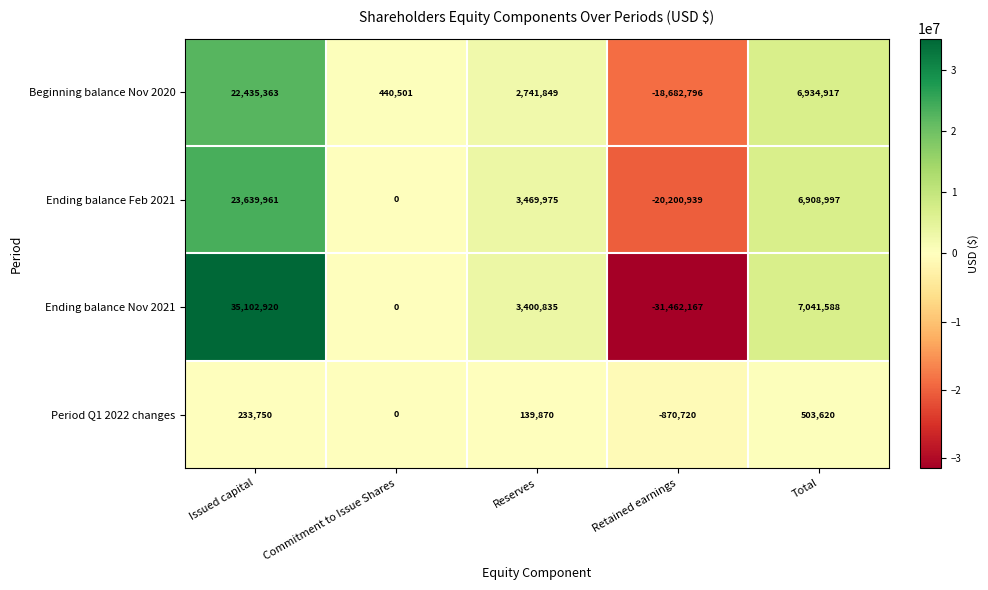

What is the average value of the Beginning balance Nov 2020 series?

2773967